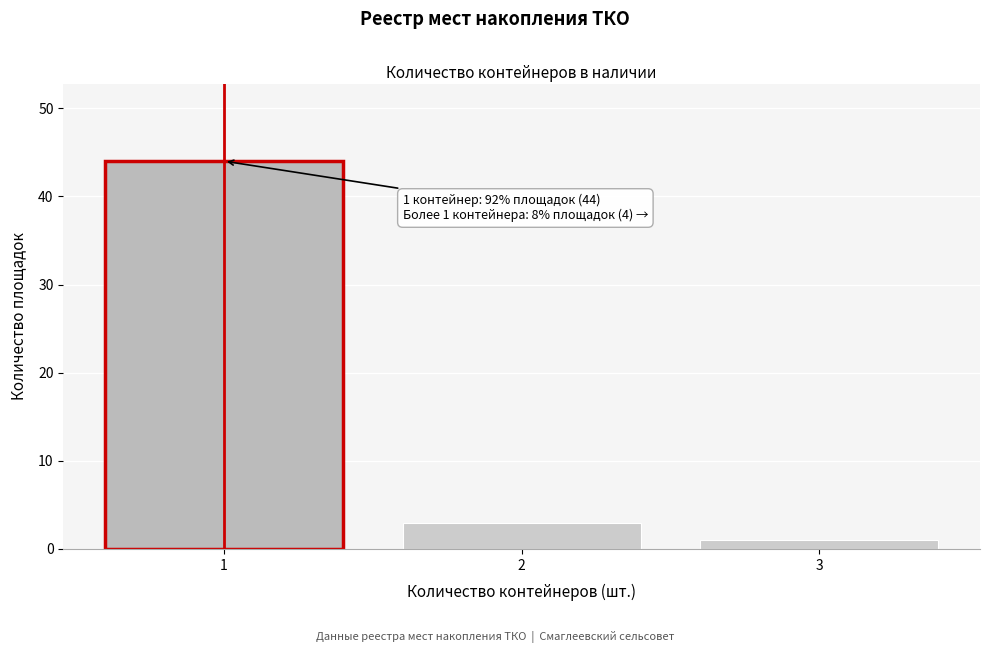

Over which range of the x-axis is the bar tallest?

0.5 to 1.5